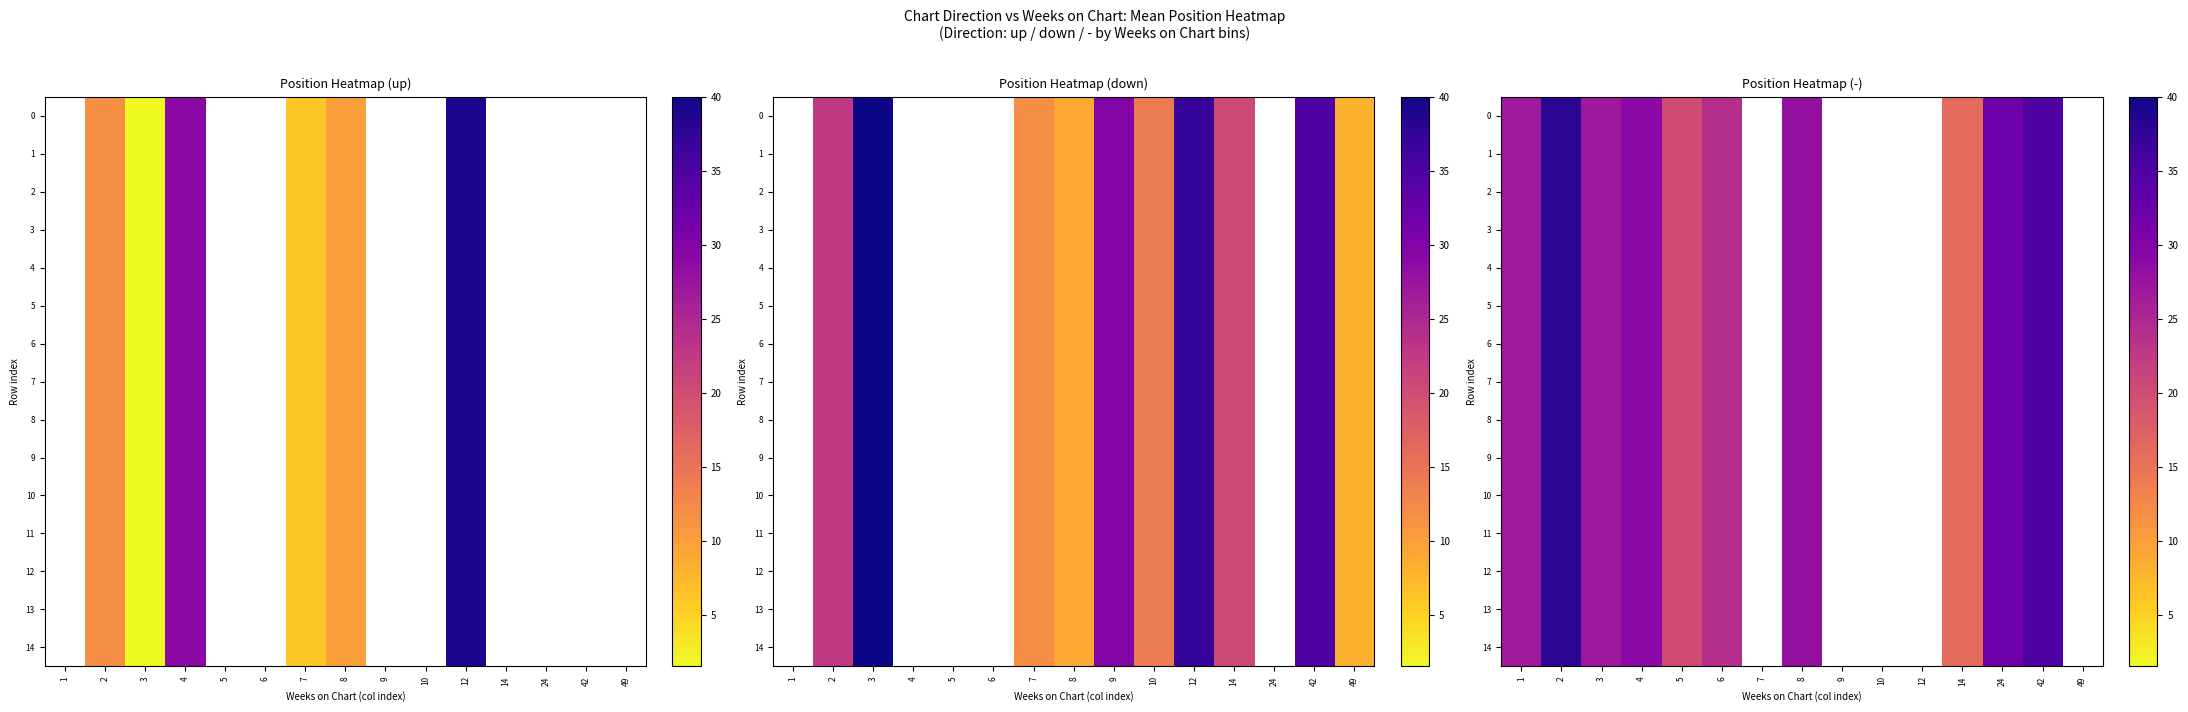

Where is 10 nearest to the value 27?

3